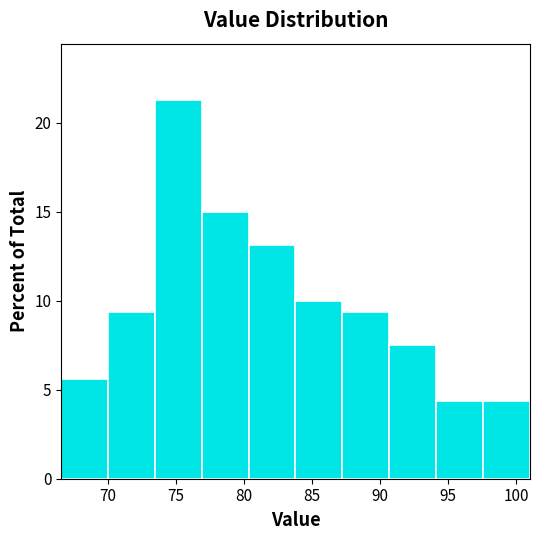

Reading left to right, list every bar in this chart as the range it spans on the x-axis followed by its height. Neither the bar edges nor the heights are printed on the chart, so give them approximately, as read against the axes.

66.5 to 70.0: 5.5
70.0 to 73.5: 9.5
73.5 to 77.0: 21.5
77.0 to 80.5: 15.0
80.5 to 84.0: 13.0
84.0 to 87.0: 10.0
87.0 to 90.5: 9.5
90.5 to 94.0: 7.5
94.0 to 97.5: 4.5
97.5 to 101.0: 4.5